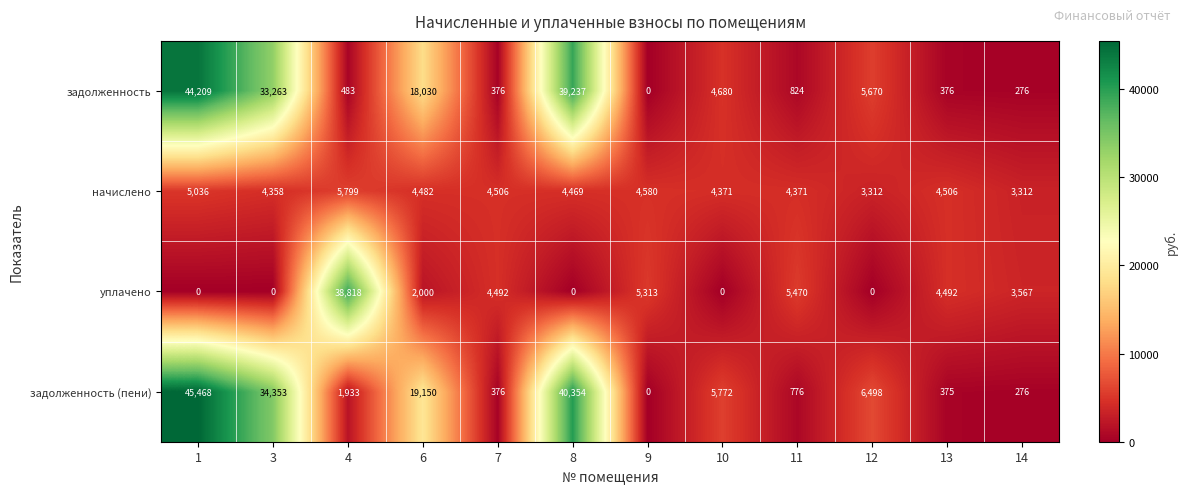

Rank the series at 11 from highest to lowest value.

уплачено, начислено, задолженность, задолженность (пени)